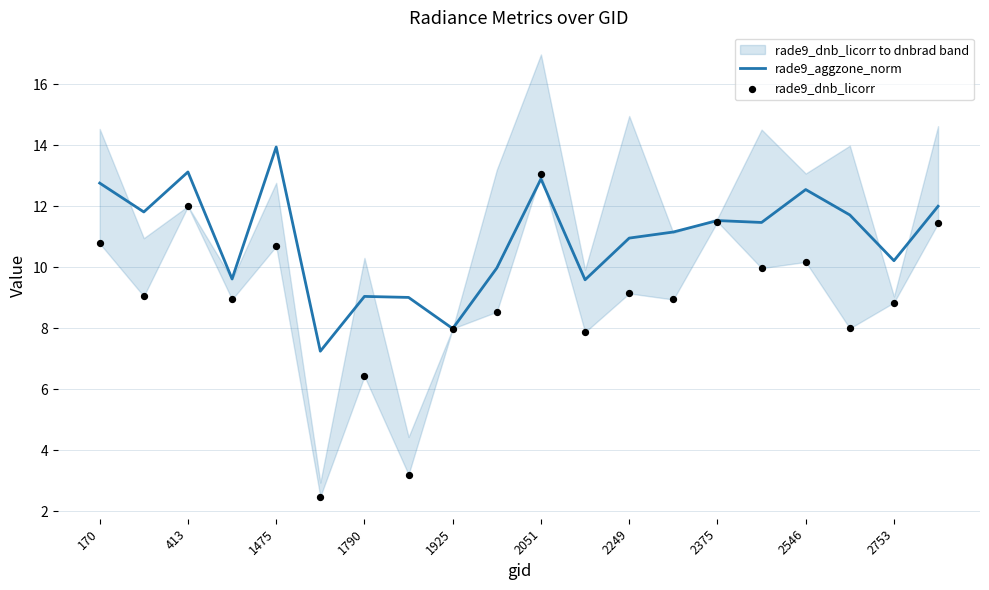

At how many categories does at least one series exceed 12?

6